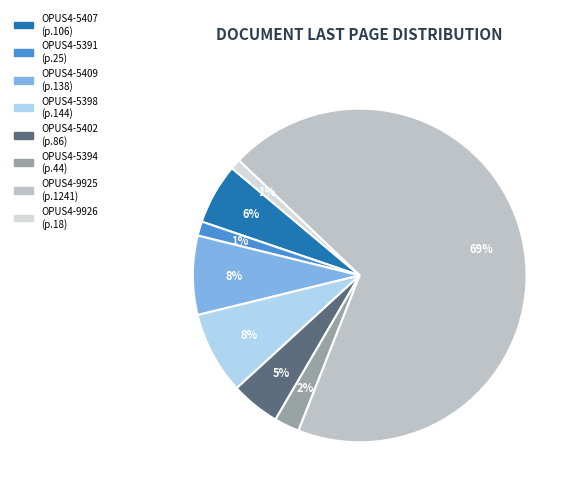

What is the change in value from OPUS4-5402 to OPUS4-9926?

-68